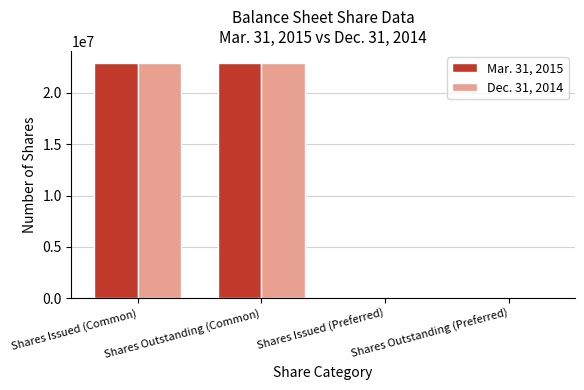

The Mar. 31, 2015 series shows 22924819 at Shares Issued (Common). True or false?

True